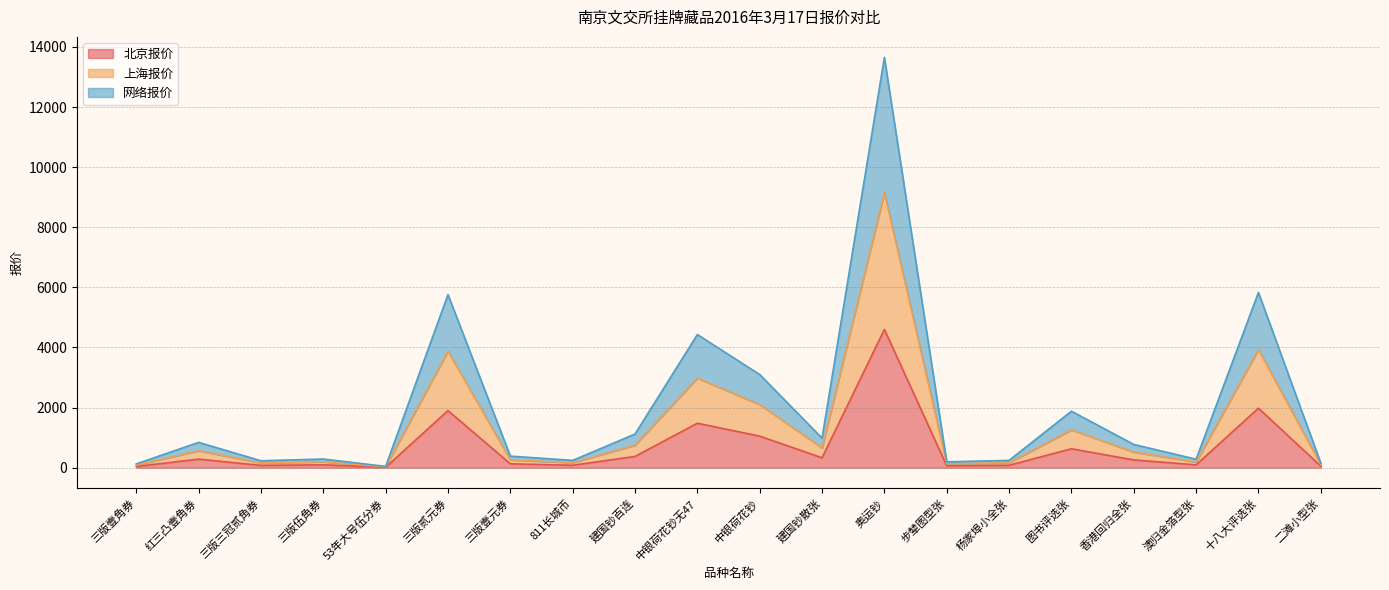

What is the total value across all series at 建国钞散张?

985